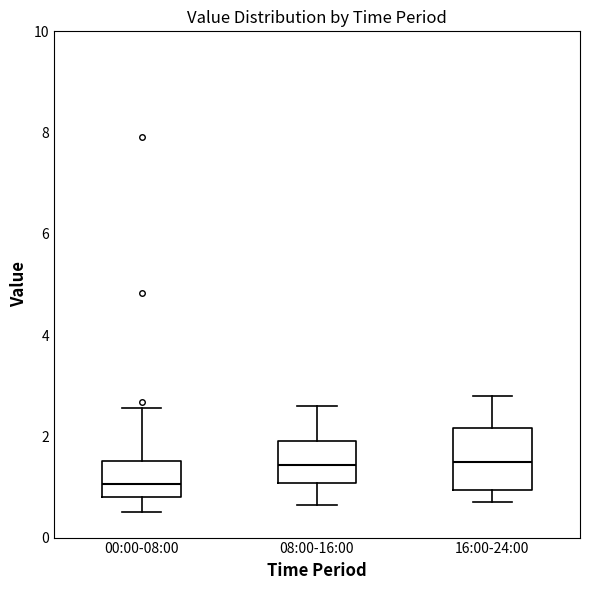

Reading left to right, transcribe this box plot: for each box, give where its median line is, the range the box spans, and where its two whiskers end, as read against the y-axis. The values are not printed on the chart, so give them approximately, as read against the axis.

00:00-08:00: median 1.0, box 0.8 to 1.6, whiskers 0.6 to 2.6
08:00-16:00: median 1.4, box 1.0 to 2.0, whiskers 0.6 to 2.6
16:00-24:00: median 1.4, box 1.0 to 2.2, whiskers 0.8 to 2.8